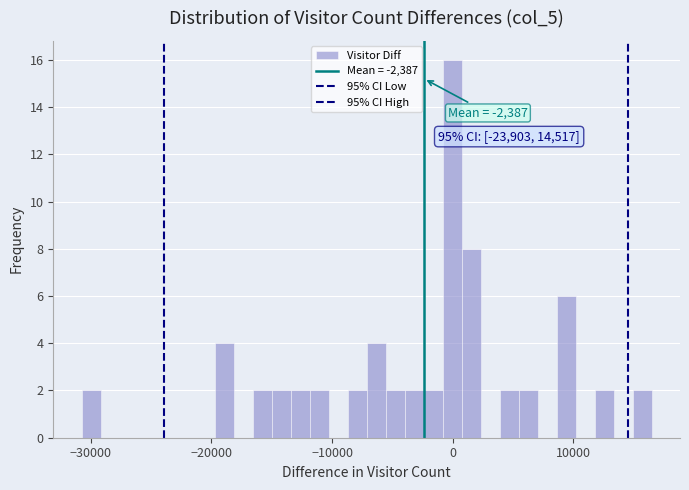

Around what value on the x-axis is the tallest bar? Give the approximate position of its centre, as read against the axis.

0